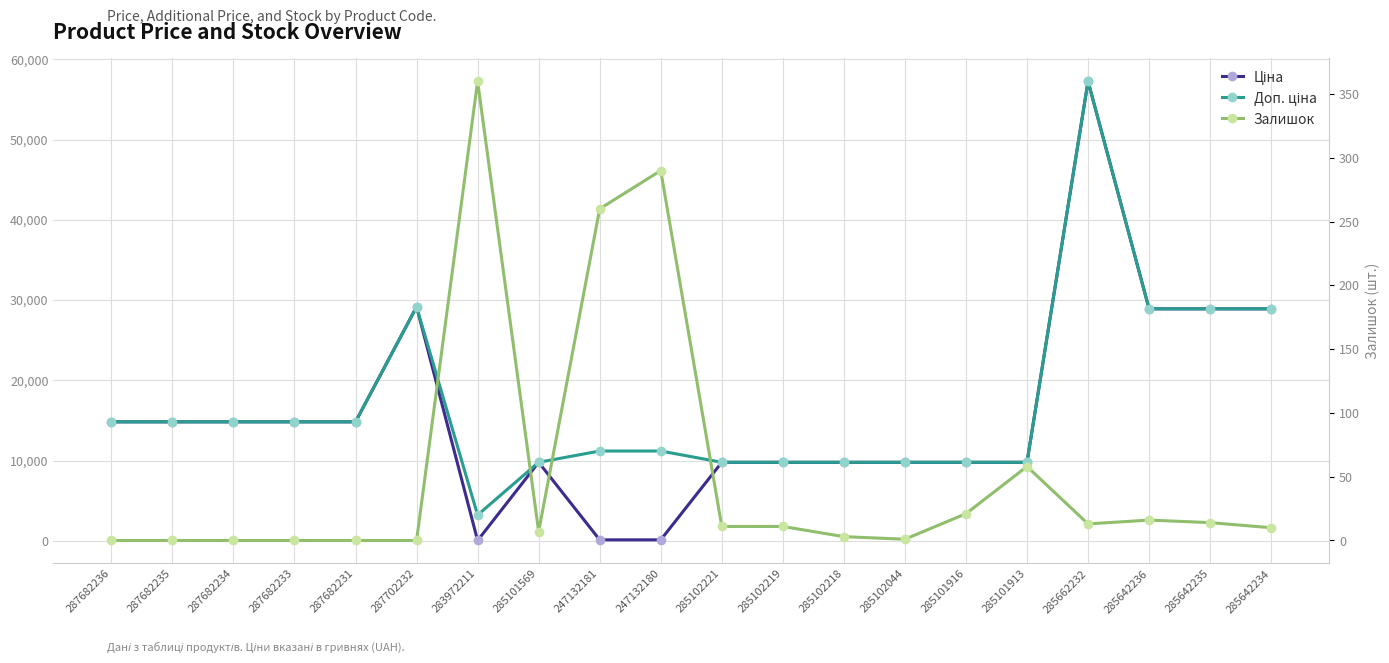

What is the difference between the Ціна values at 287682236 and 285102219?

5042.1